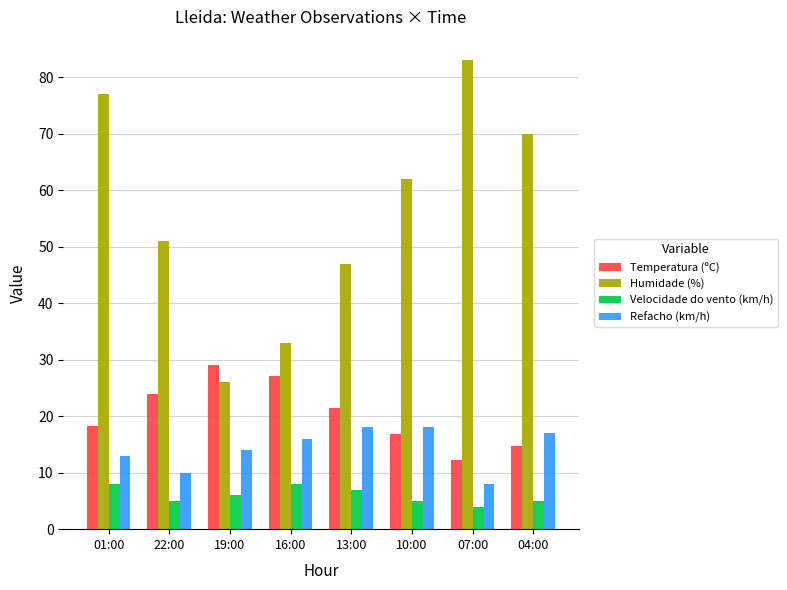

At which category is the sum across all series the highest?

01:00